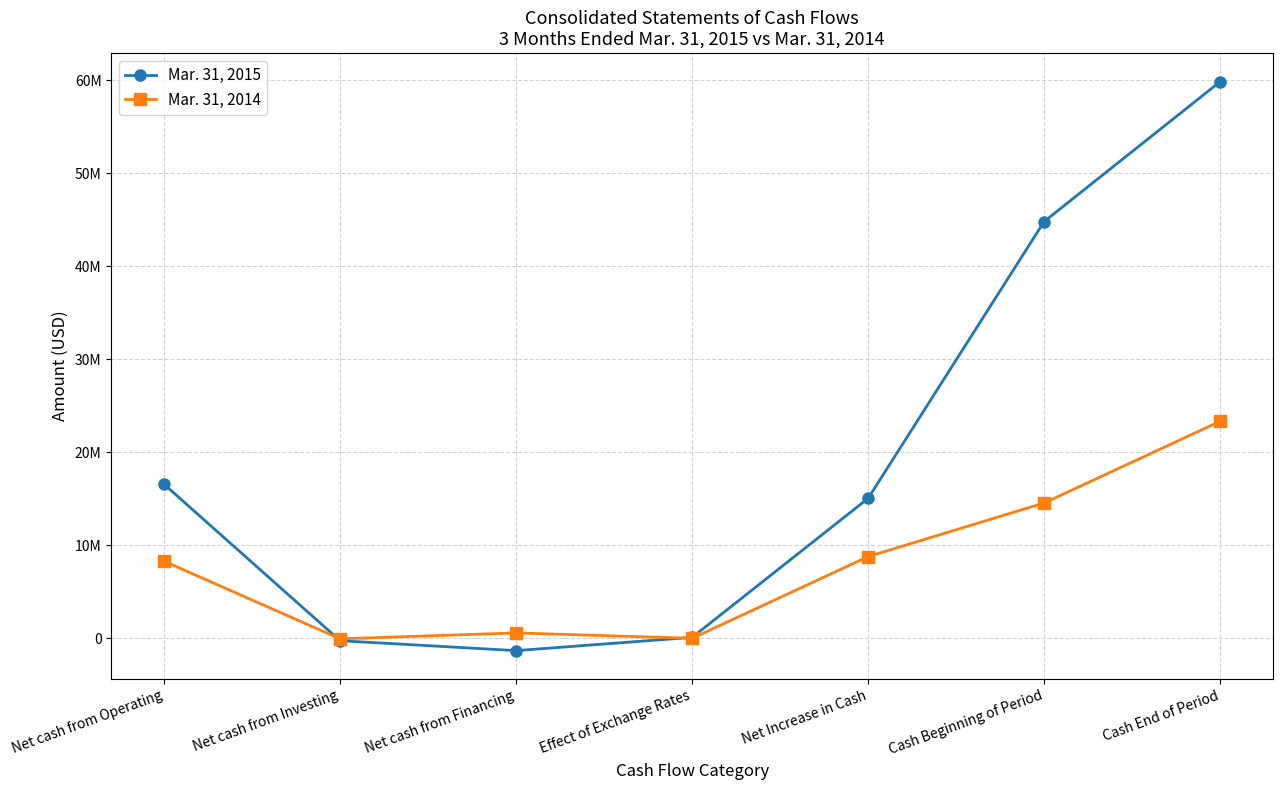

Rank the series by their maximum value, from lowest to highest.

Mar. 31, 2014, Mar. 31, 2015